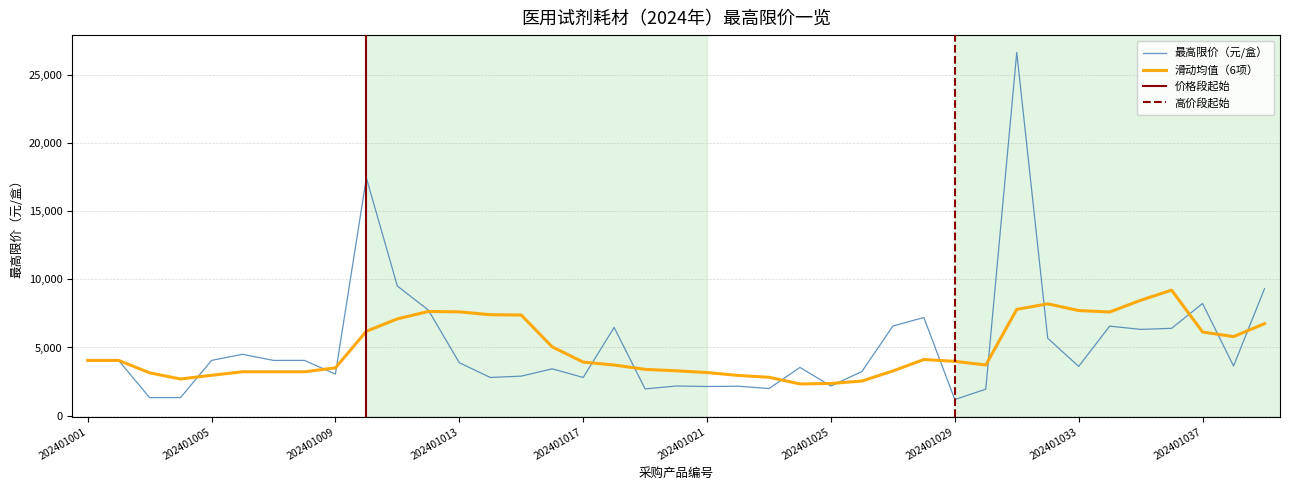

How many data points are above 3885?

19